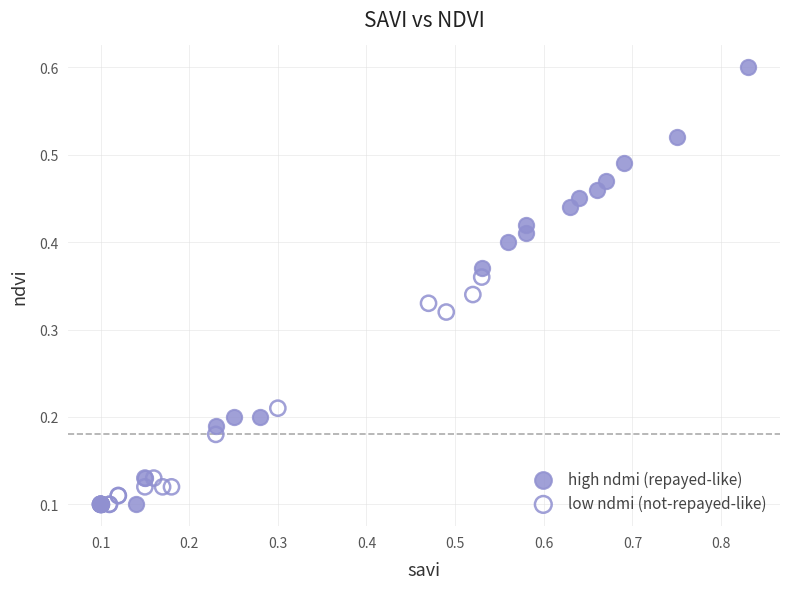

Which series has the largest Y range (max minus min)?

high ndmi (repayed-like)